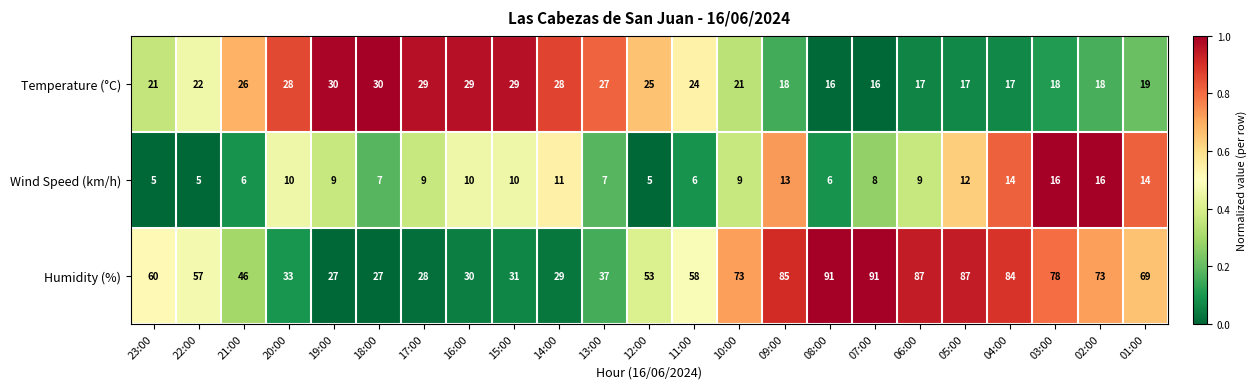

What is the total value across all series at 18:00?

64